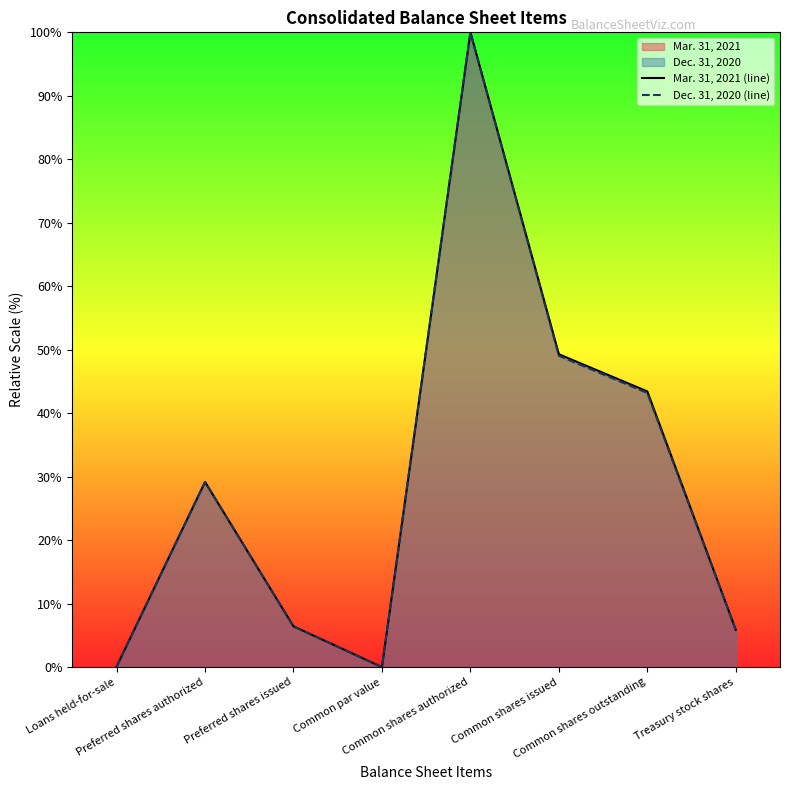

The value of Dec. 31, 2020 (line) at Common shares authorized is 147.2. True or false?

False